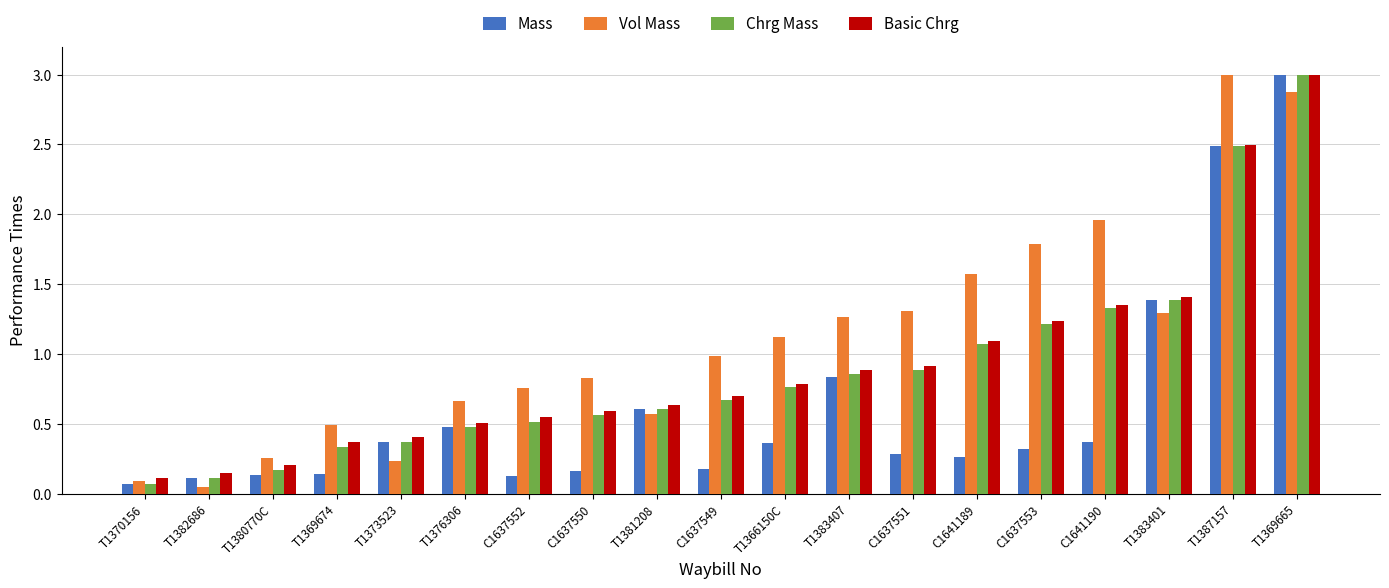

The Mass series shows 0.1 at T1381208. True or false?

False